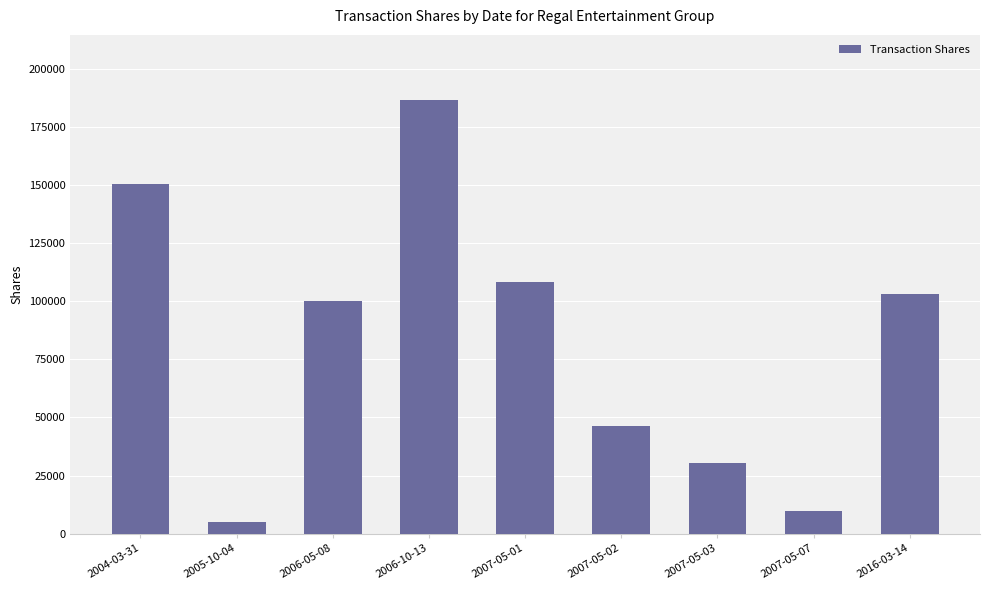

Is it true that the value at 2007-05-01 is 67714?

False